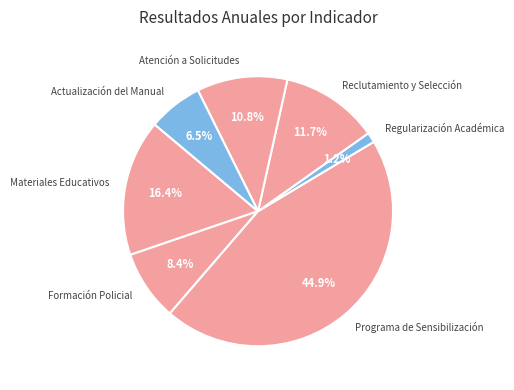

To the nearest percent, what portion does Atención a Solicitudes represent?

11%